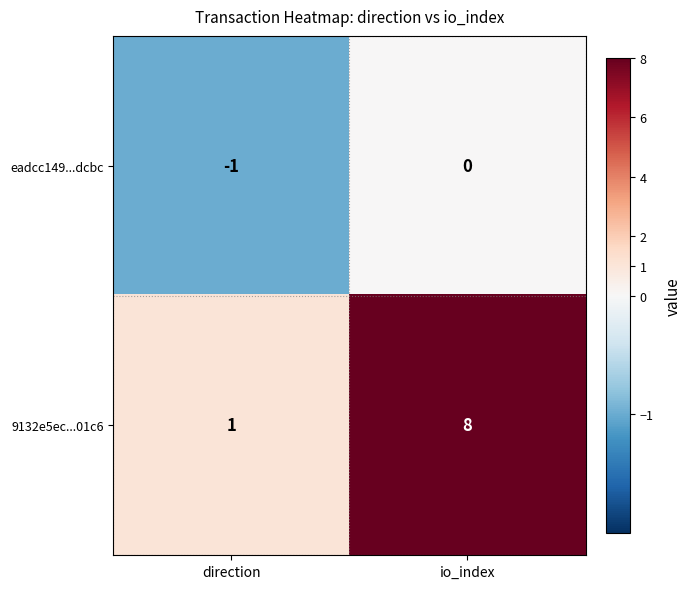

At which label is 9132e5ec...01c6 closest to 4?

direction